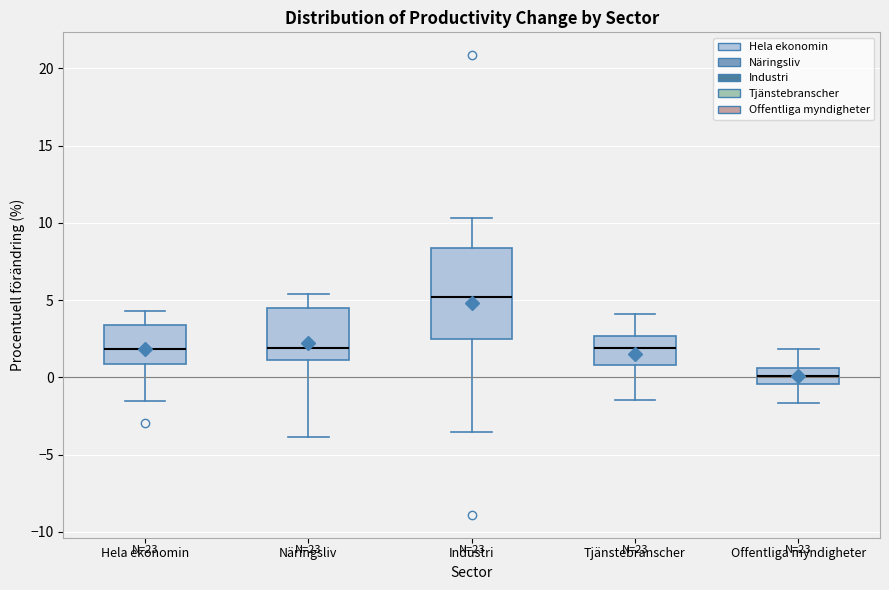

Where is the lower edge of the box for Hela ekonomin on the y-axis? The values are not printed on the chart, so give them approximately, as read against the axis.

1.0